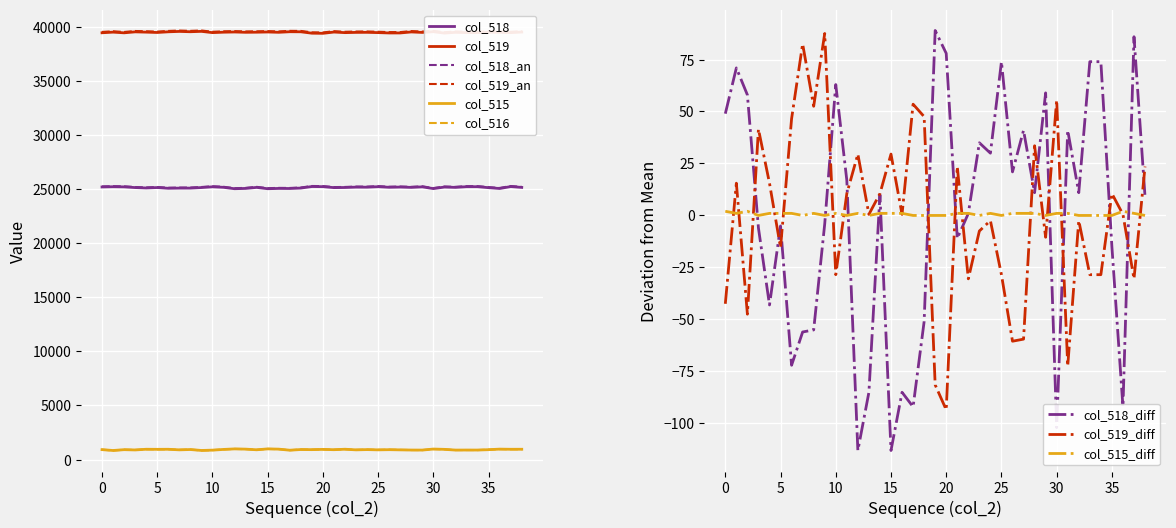

Reading left to right, what are all the values shown in this chart?

col_515: 53720=924	53721=844	53722=920	53723=895	53724=958	53725=951	53726=956	53727=904	53728=933	53729=847	53730=877	53731=942	53732=991	53733=970	53734=910	53735=991	53736=969	53737=870	53738=934	53739=923	53740=946	53741=918	53742=960	53743=903	53744=927	53745=903	53746=920	53747=902	53748=886	53749=882	53750=977	53751=949	53752=883	53753=886	53754=885	53755=920	53756=970	53757=956	53758=958
col_516: 53720=922	53721=843	53722=918	53723=895	53724=957	53725=950	53726=955	53727=904	53728=932	53729=847	53730=876	53731=942	53732=990	53733=970	53734=909	53735=990	53736=968	53737=870	53738=934	53739=923	53740=946	53741=917	53742=959	53743=903	53744=926	53745=903	53746=919	53747=901	53748=885	53749=882	53750=976	53751=948	53752=883	53753=886	53754=885	53755=920	53756=968	53757=955	53758=958
col_518: 53720=25184	53721=25206	53722=25193	53723=25129	53724=25092	53725=25130	53726=25063	53727=25079	53728=25080	53729=25131	53730=25198	53731=25152	53732=25022	53733=25050	53734=25145	53735=25022	53736=25050	53737=25043	53738=25084	53739=25224	53740=25213	53741=25124	53742=25136	53743=25170	53744=25165	53745=25209	53746=25156	53747=25176	53748=25146	53749=25194	53750=25033	53751=25176	53752=25146	53753=25209	53754=25209	53755=25120	53756=25043	53757=25221	53758=25144
col_519: 53720=39427	53721=39485	53722=39422	53723=39511	53724=39485	53725=39454	53726=39516	53727=39552	53728=39522	53729=39557	53730=39441	53731=39480	53732=39499	53733=39470	53734=39480	53735=39499	53736=39470	53737=39523	53738=39517	53739=39388	53740=39376	53741=39493	53742=39439	53743=39462	53744=39467	53745=39441	53746=39409	53747=39410	53748=39503	53749=39459	53750=39525	53751=39397	53752=39467	53753=39441	53754=39441	53755=39480	53756=39470	53757=39439	53758=39493